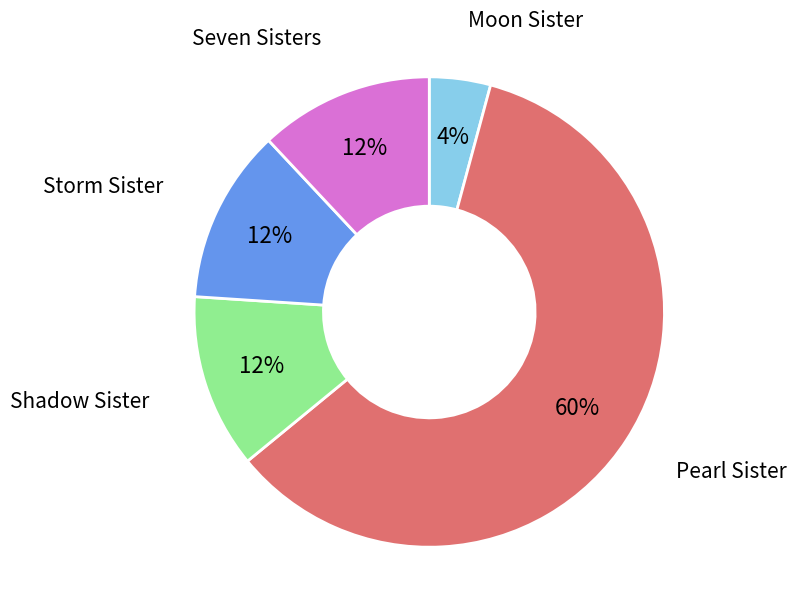

Count the number of slices in the pie.

5